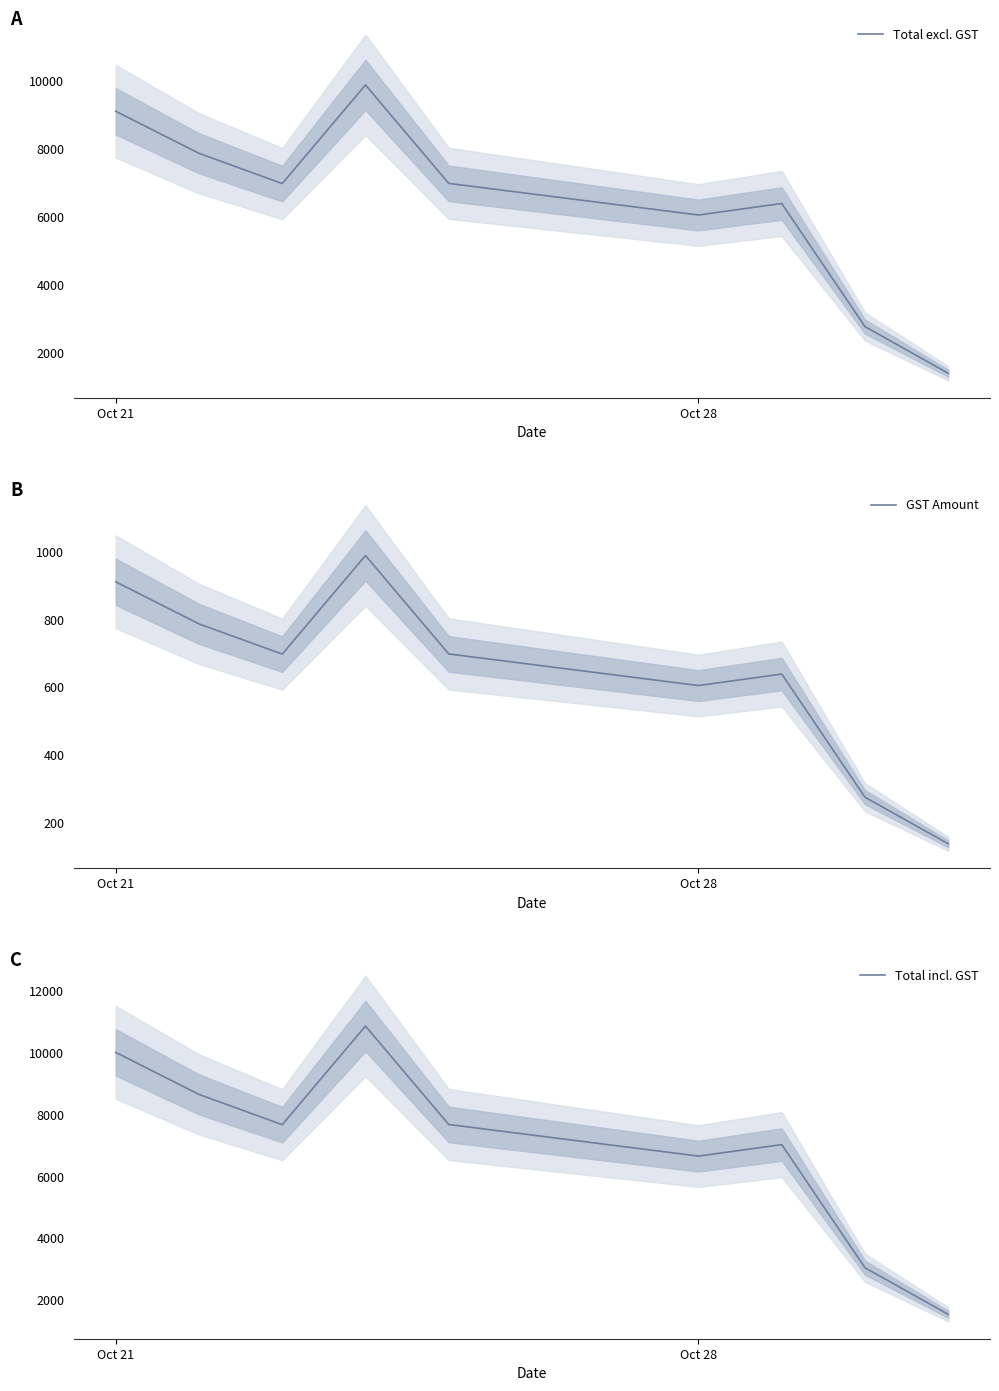

Does the chart have visible grid lines?

No